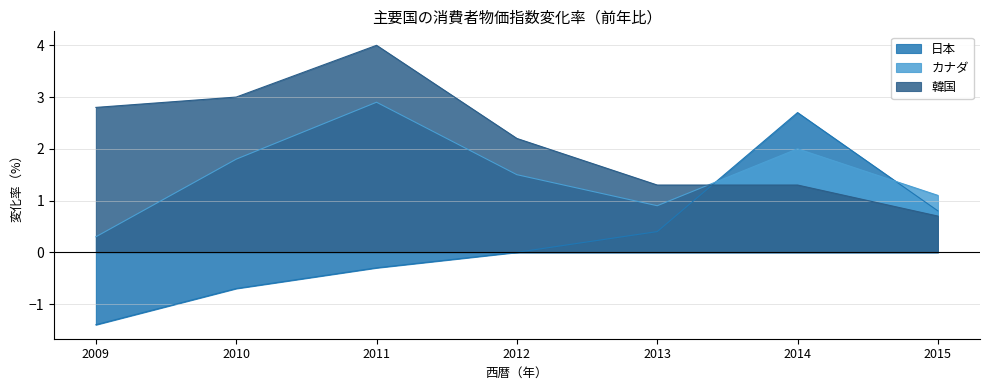

After their last crossing, which series has the higher values: 韓国 or カナダ?

カナダ